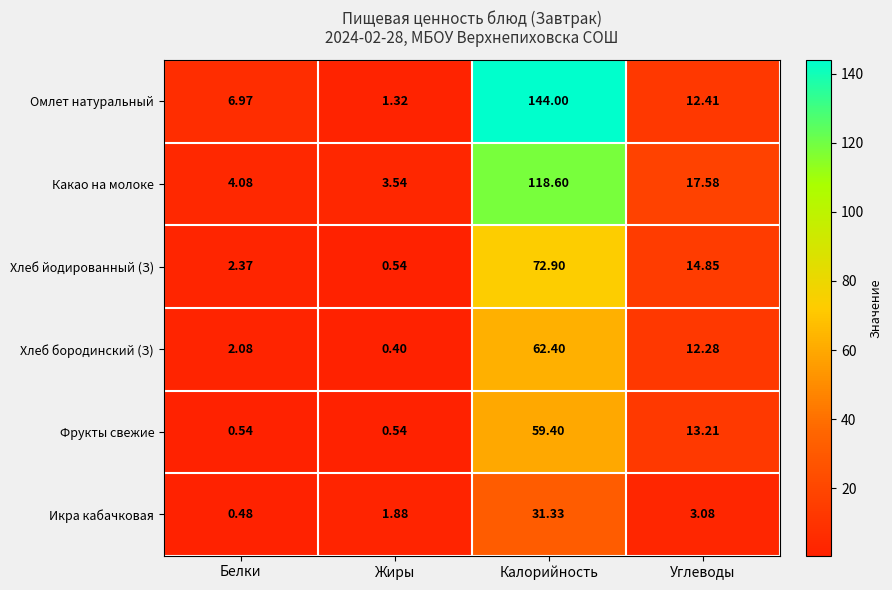

At which category is the sum across all series the highest?

Калорийность